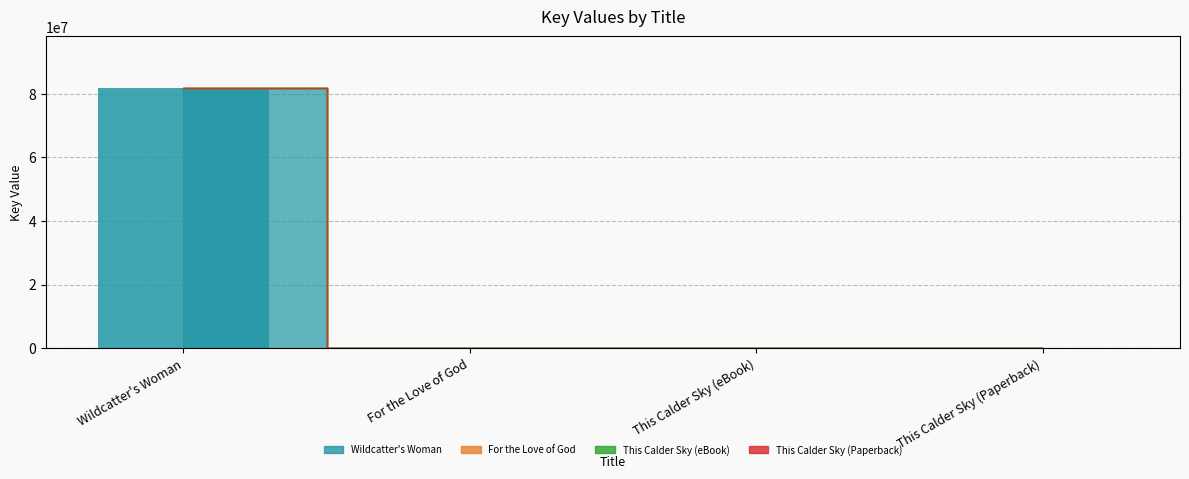

What is the sum of the values at Wildcatter's Woman and This Calder Sky (eBook)?

81630592